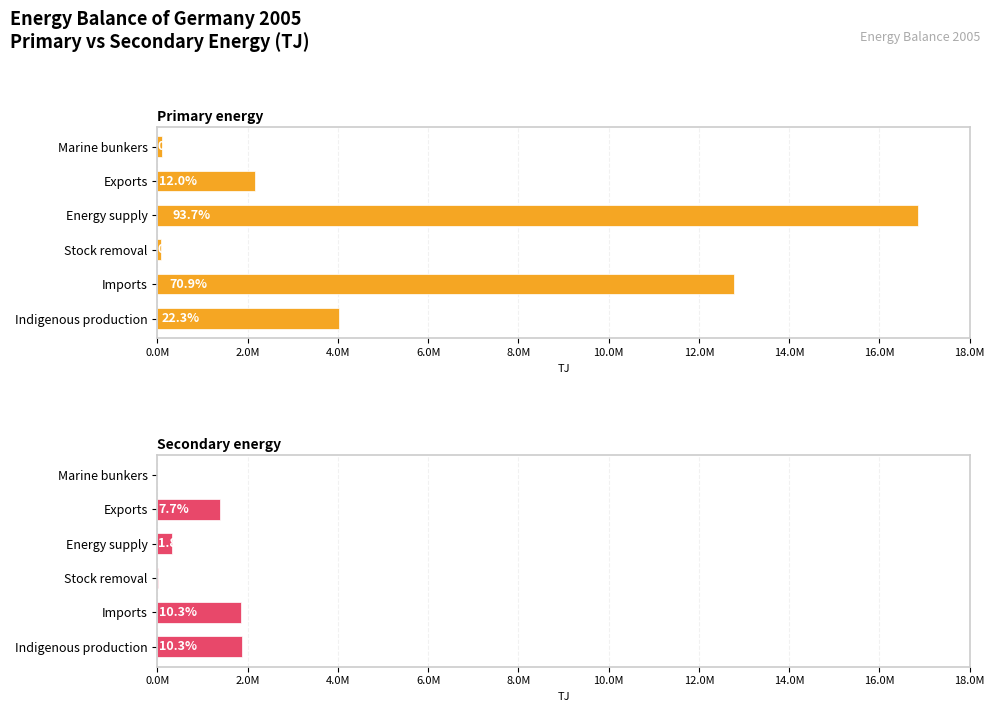

How many values in Secondary energy are above zero?

5